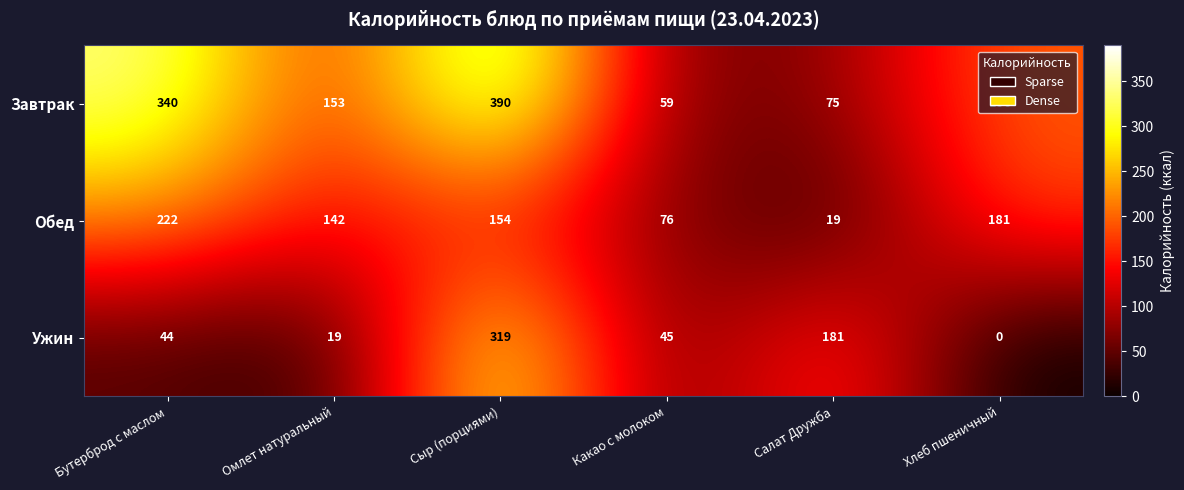

At Омлет натуральный, list the series in order from largest to smallest.

Завтрак, Обед, Ужин